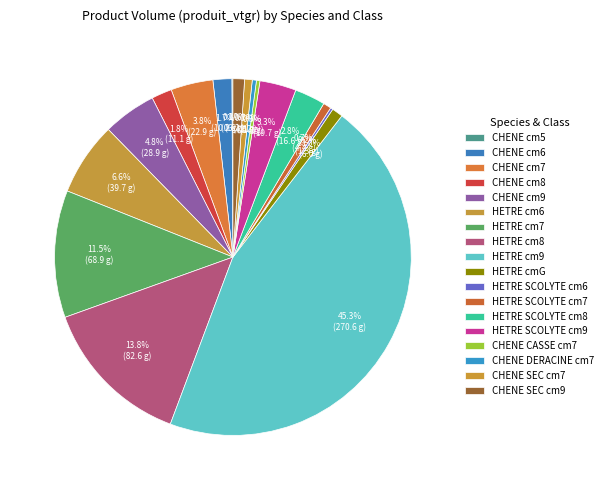

Which slice is the smallest?

CHENE_5